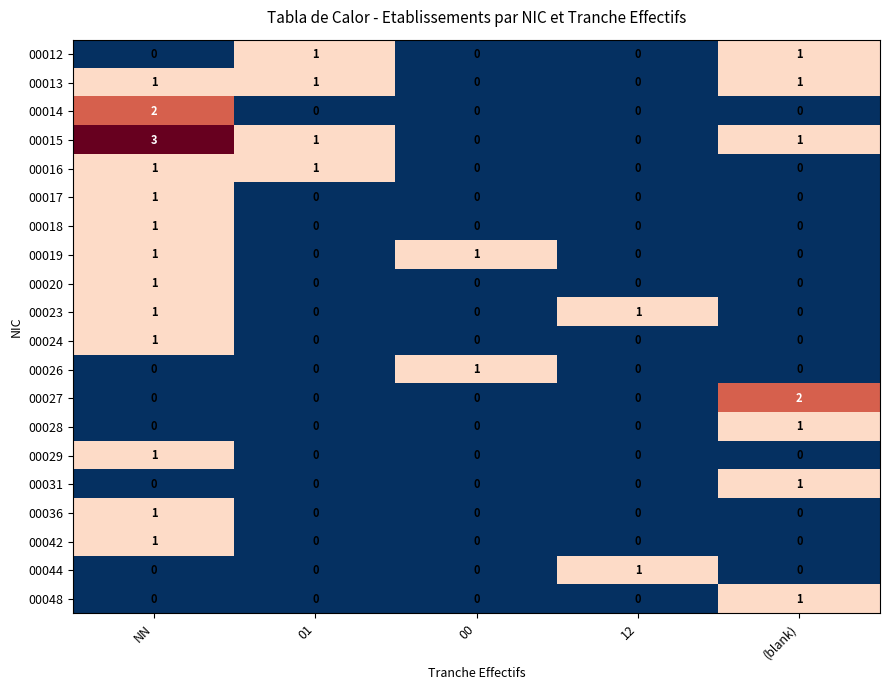

The value of 00014 at 01 is 0. True or false?

True